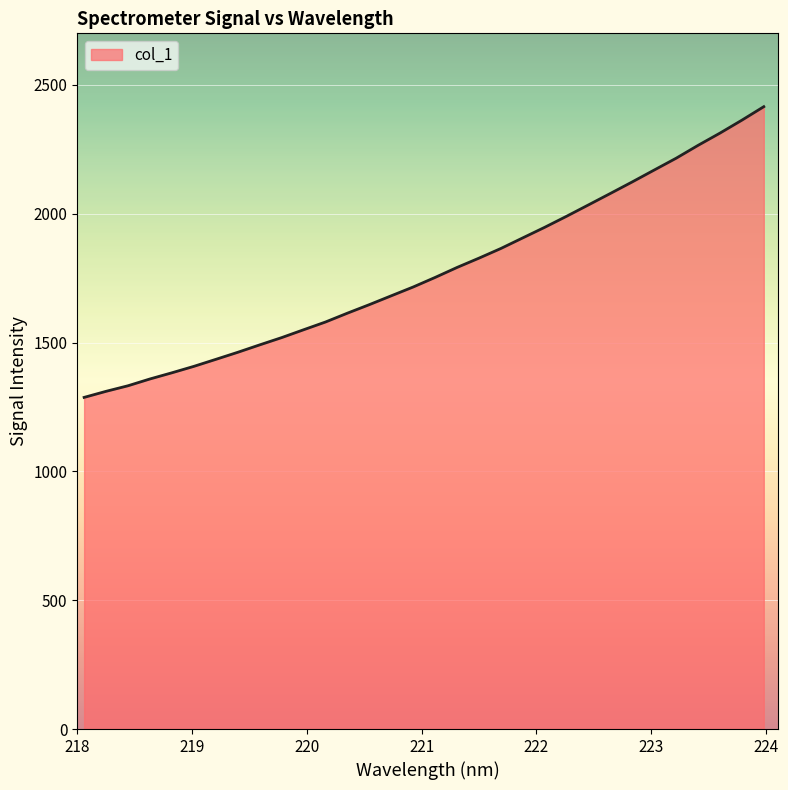

What is the smallest value displayed?

1287.1